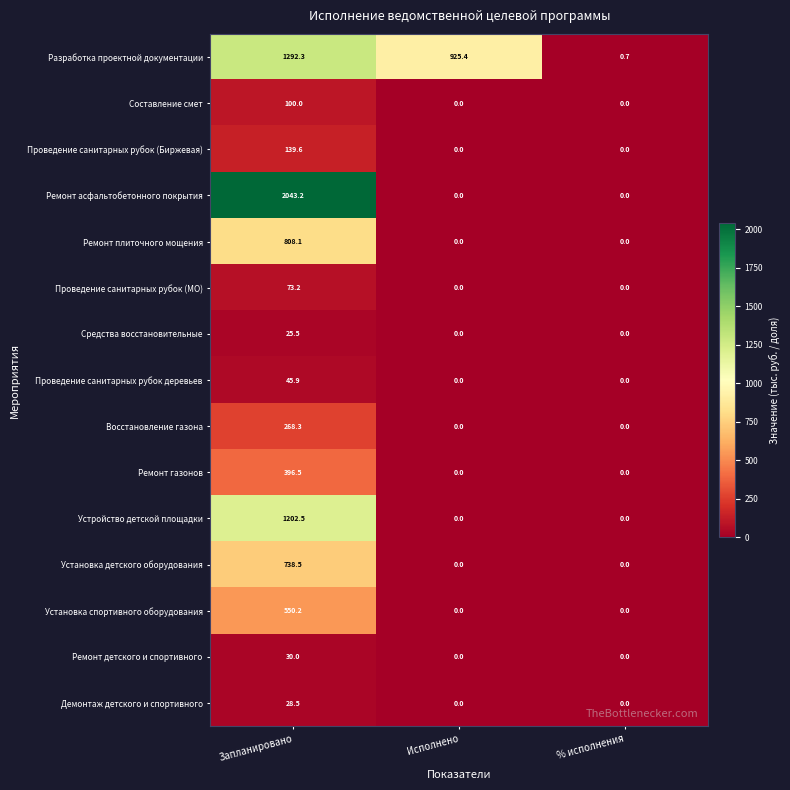

The value of Ремонт плиточного мощения at Исполнено is 0.0. True or false?

True